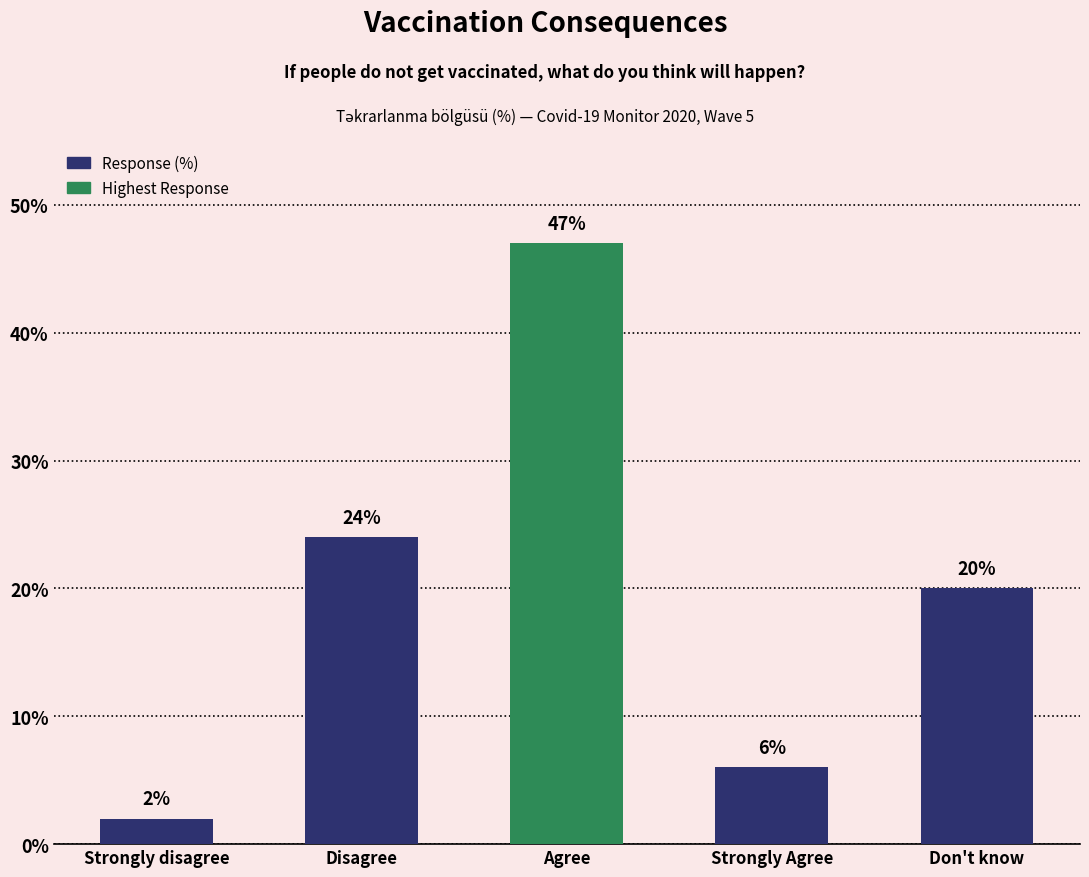

Which category has the lowest value across all series?

Strongly disagree